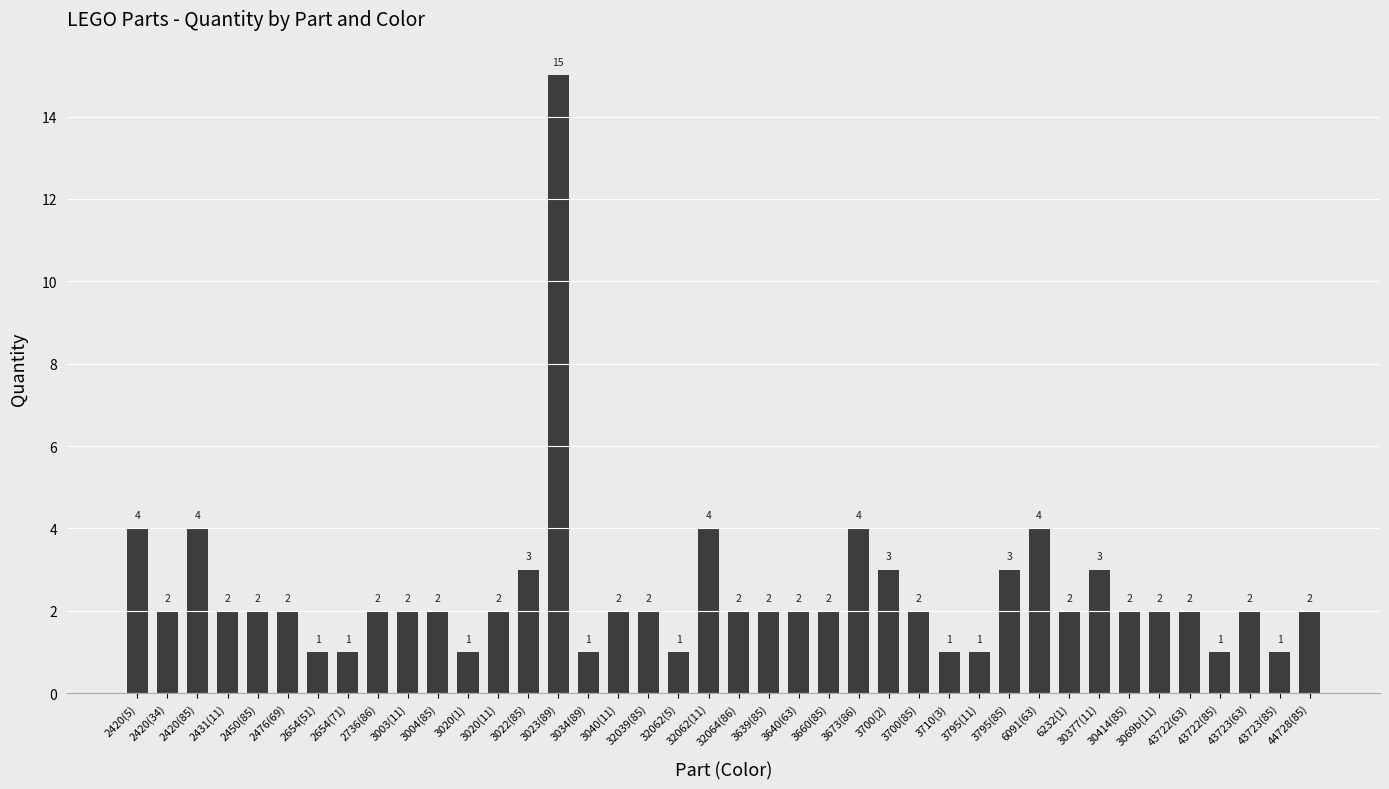

Approximately how many times larger is the value at 3040(11) compared to 32039(85)?

1.0